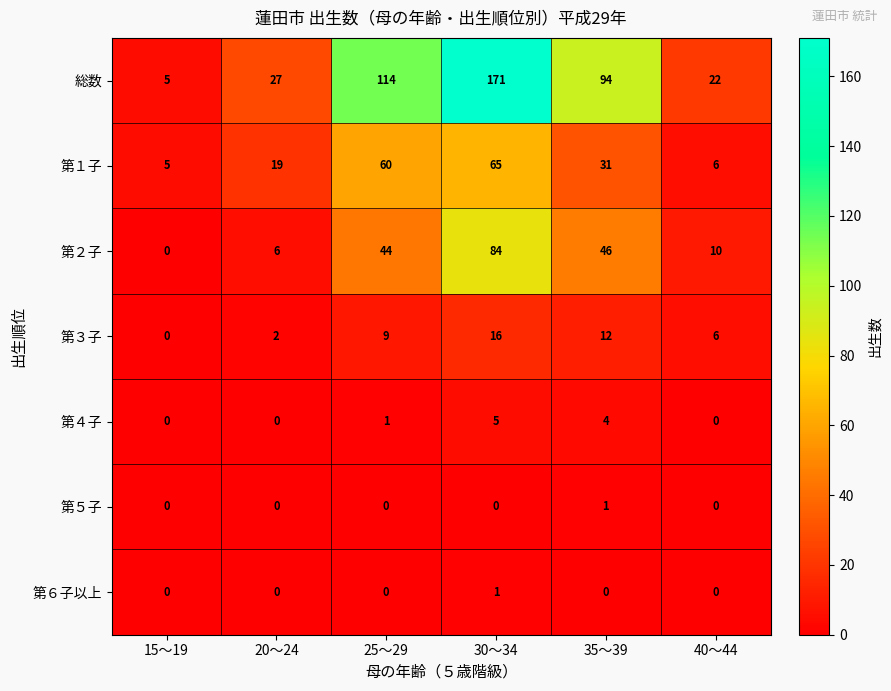

What is the maximum value shown in the chart?

171